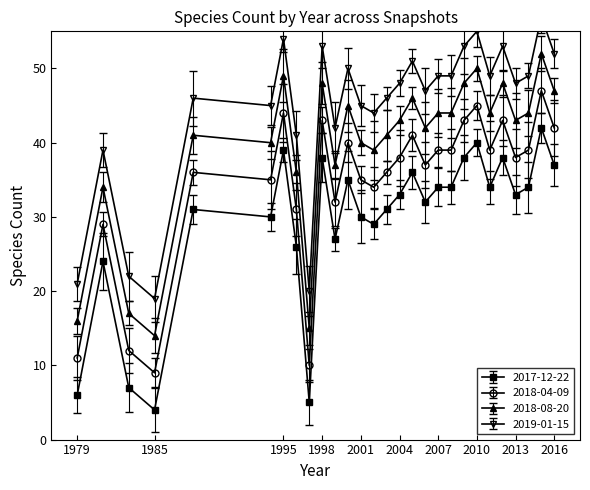

True or false: 2018-04-09 and 2017-12-22 intersect in this chart.

False